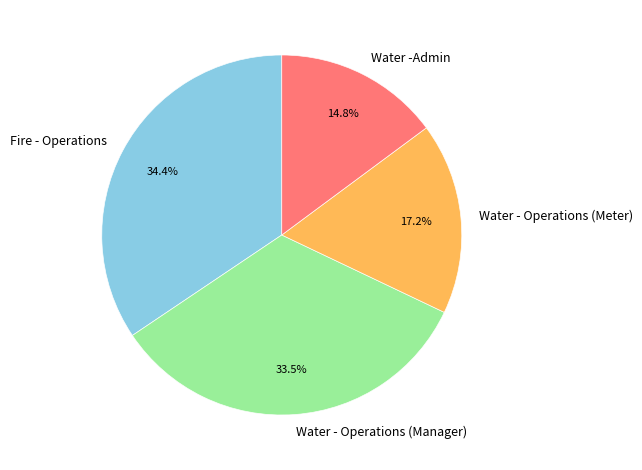

Which has a higher value, Fire - Operations or Water - Operations (Meter)?

Fire - Operations